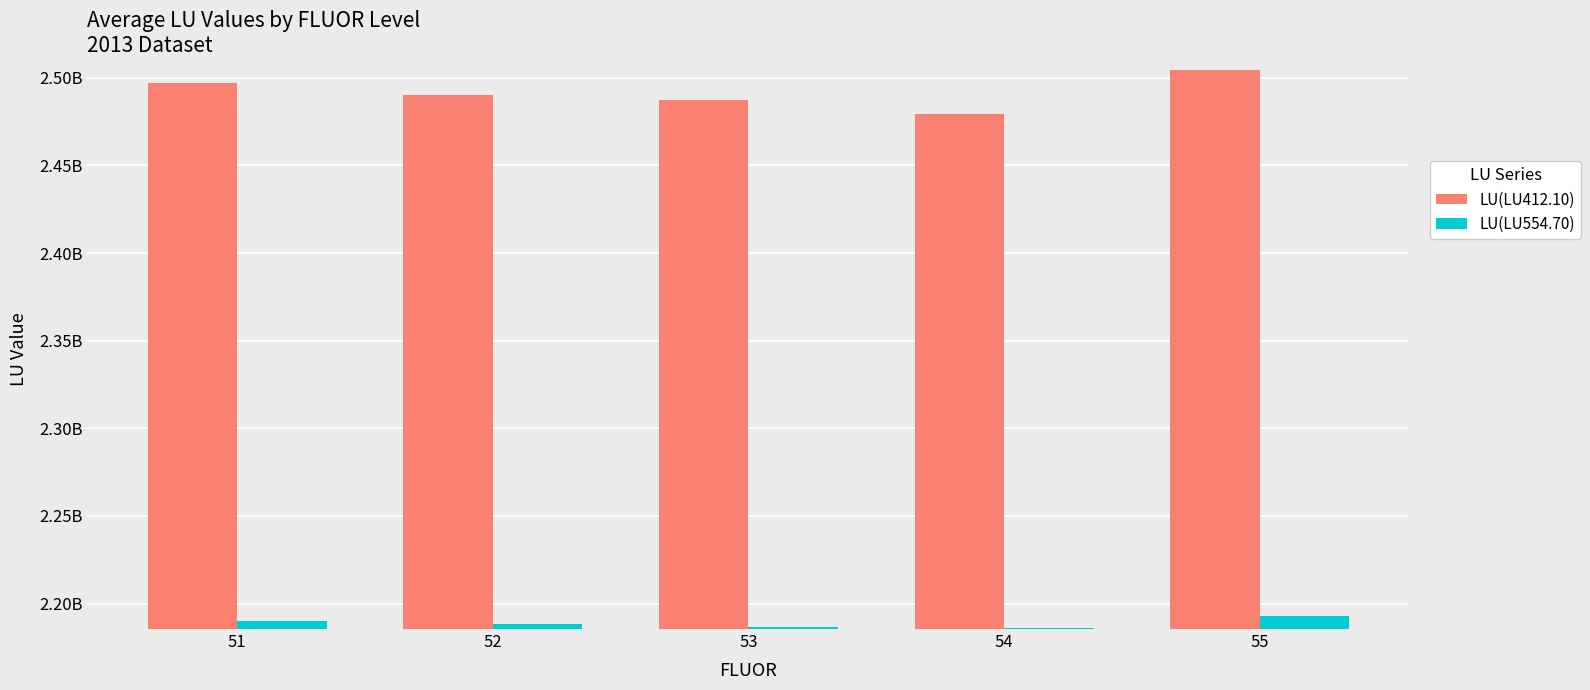

At which category is the sum across all series the highest?

55